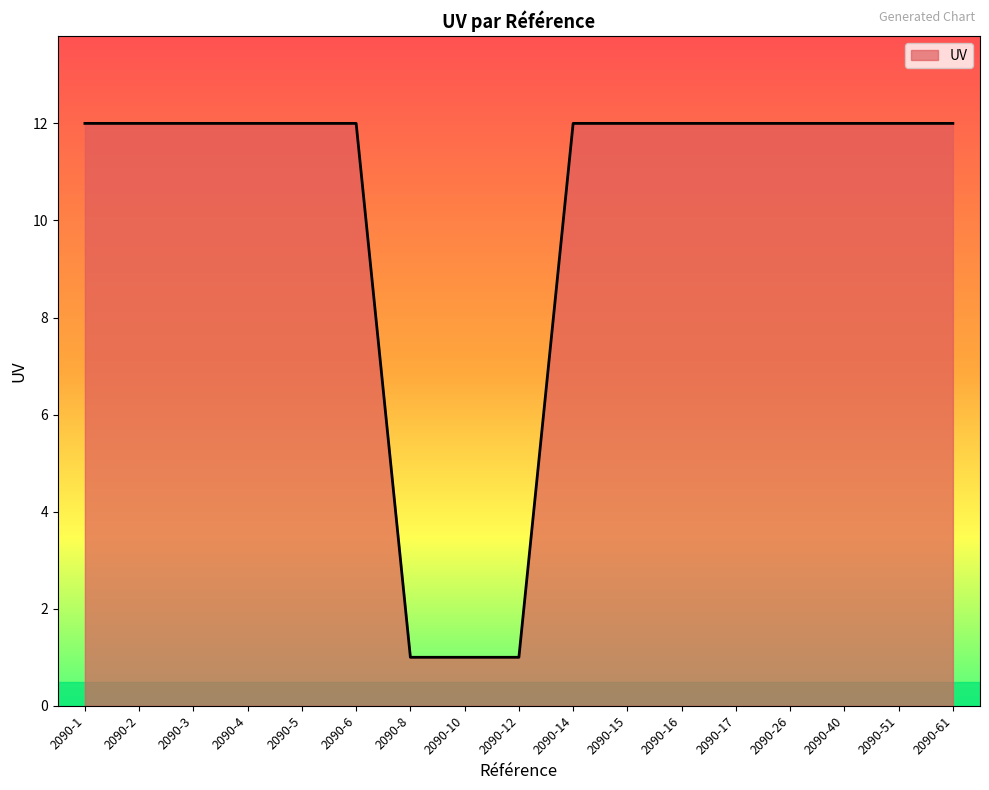

Reading left to right, what are all the values shown in this chart?

12	12	12	12	12	12	1	1	1	12	12	12	12	12	12	12	12